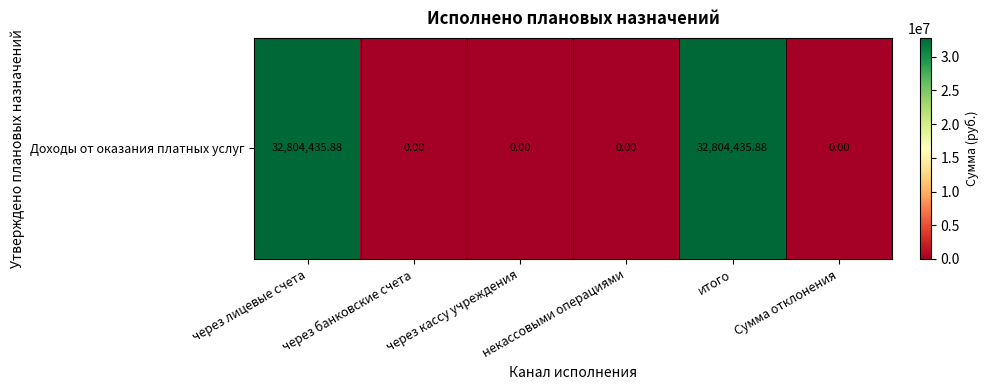

Reading right to left, list all the values displayed in this chart.

Сумма отклонения=0.0	итого=32804435.9	некассовыми операциями=0.0	через кассу учреждения=0.0	через банковские счета=0.0	через лицевые счета=32804435.9